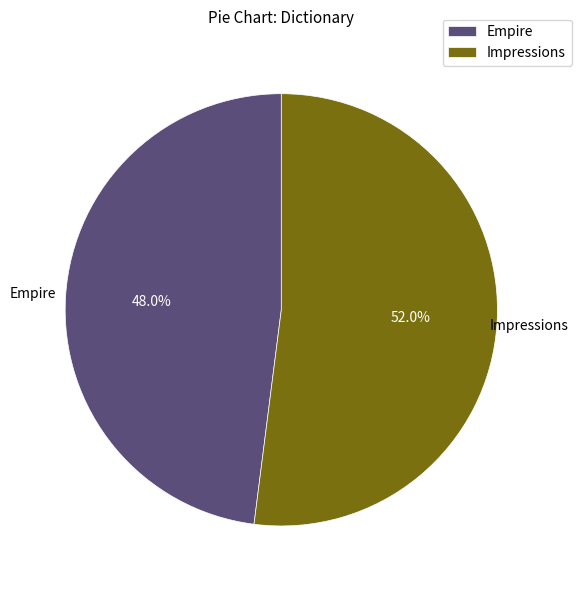

Which slice represents more than half of the pie?

Impressions